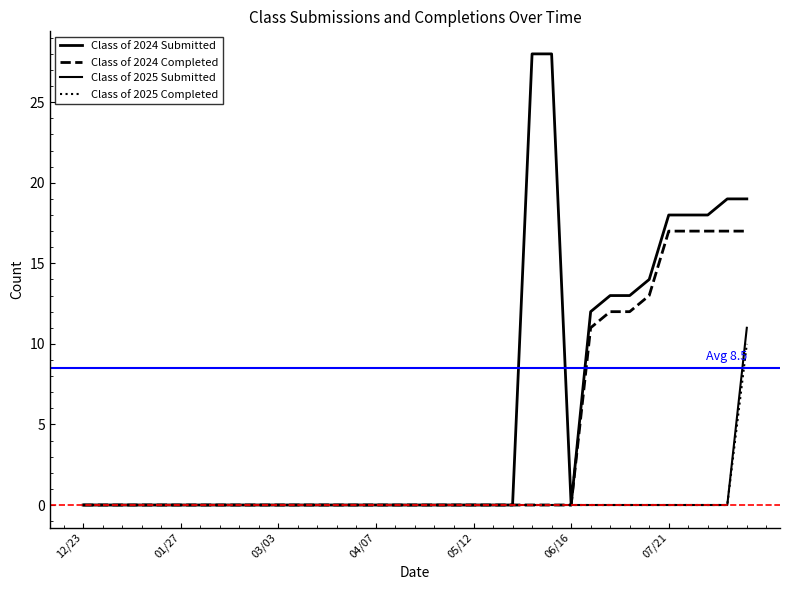

Which series has the largest total across all categories?

Class of 2024 Submitted